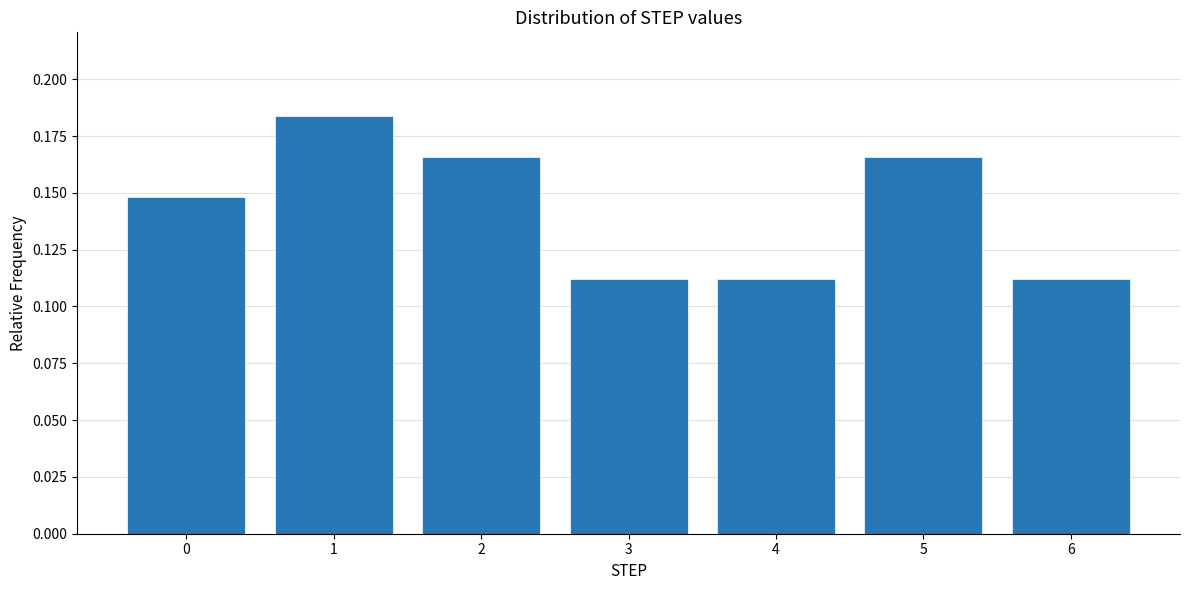

True or false: the data shows 0.0 at 5.

False